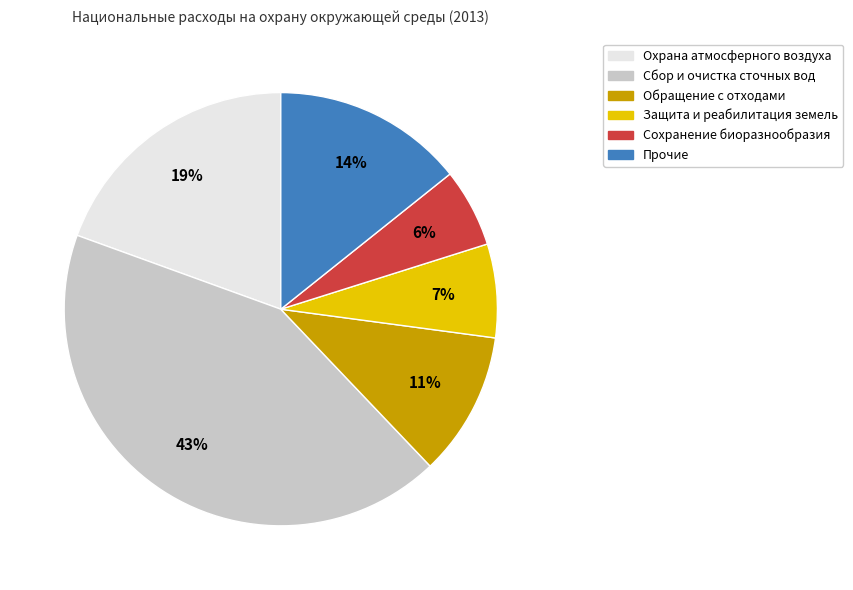

Which slice is the largest?

Сбор и очистка сточных вод